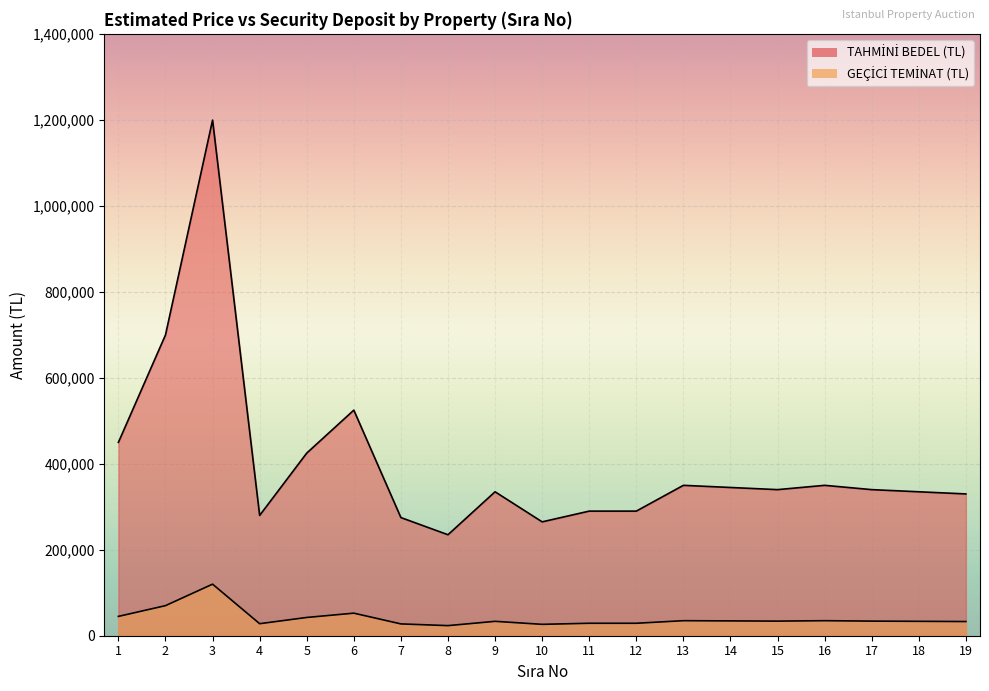

The GEÇİCİ TEMİNAT (TL) series shows 36909 at 7. True or false?

False